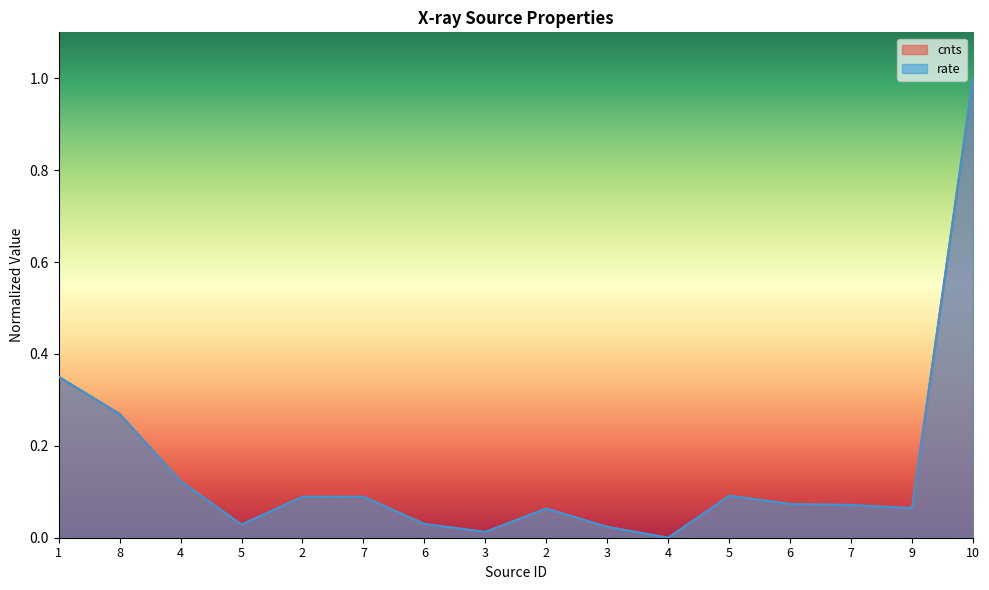

Rank the categories by cnts value from lowest to highest.

4, 3, 3, 5, 6, 2, 9, 7, 6, 2, 7, 5, 4, 8, 1, 10